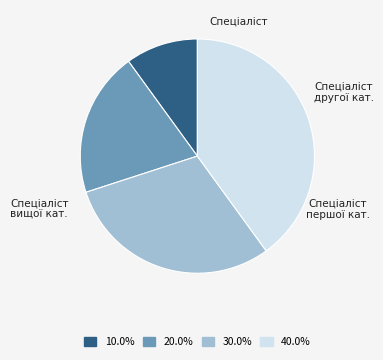

Does any single category account for the majority?

No